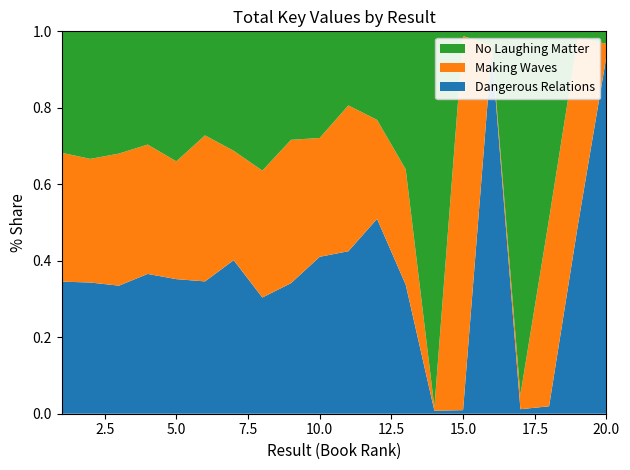

Reading left to right, what are all the values shown in this chart?

Dangerous Relations: 3254	3173	2991	3085	2855	2499	2758	1965	2146	2355	1783	1600	813	727	870	91629	1142	3639	91627	91625
Making Waves: 3173	2991	3085	2855	2499	2758	1965	2146	2355	1783	1600	813	727	870	91629	1142	3639	91627	91625	3254
No Laughing Matter: 2991	3085	2855	2499	2758	1965	2146	2355	1783	1600	813	727	870	91629	1142	3639	91627	91625	3254	3173